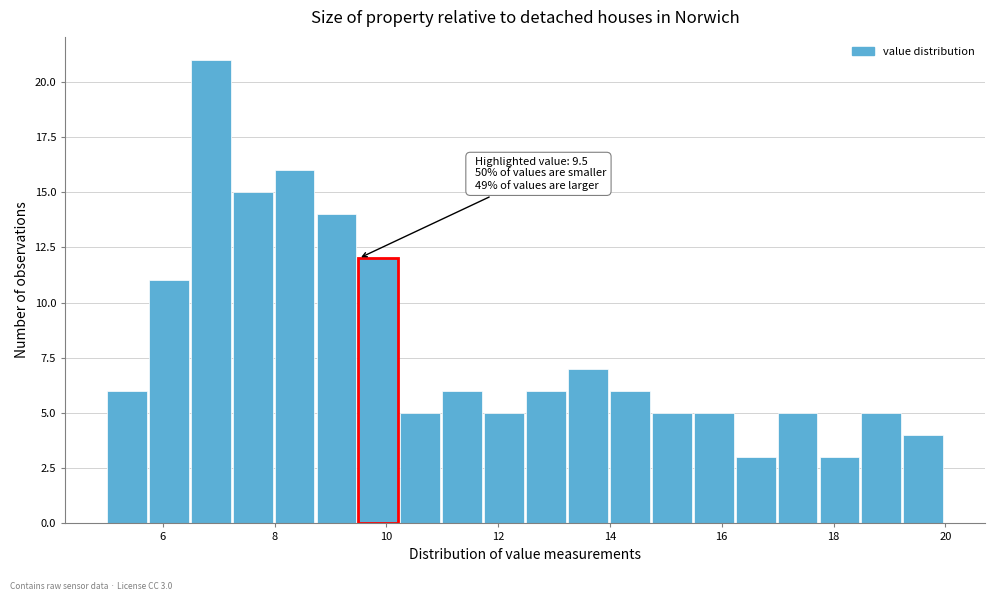

Around what value on the x-axis is the tallest bar? Give the approximate position of its centre, as read against the axis.

6.8